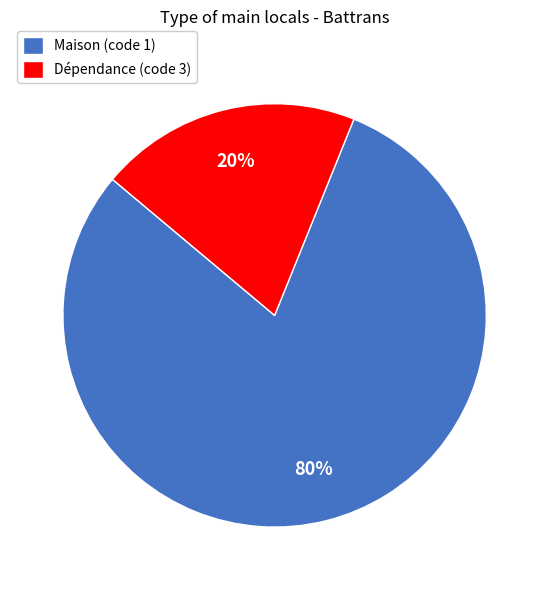

Does any single category account for the majority?

Yes